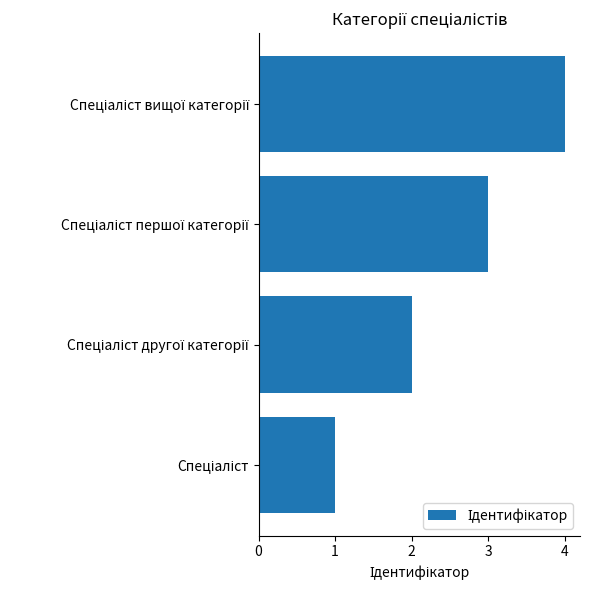

What is the greatest value displayed?

4